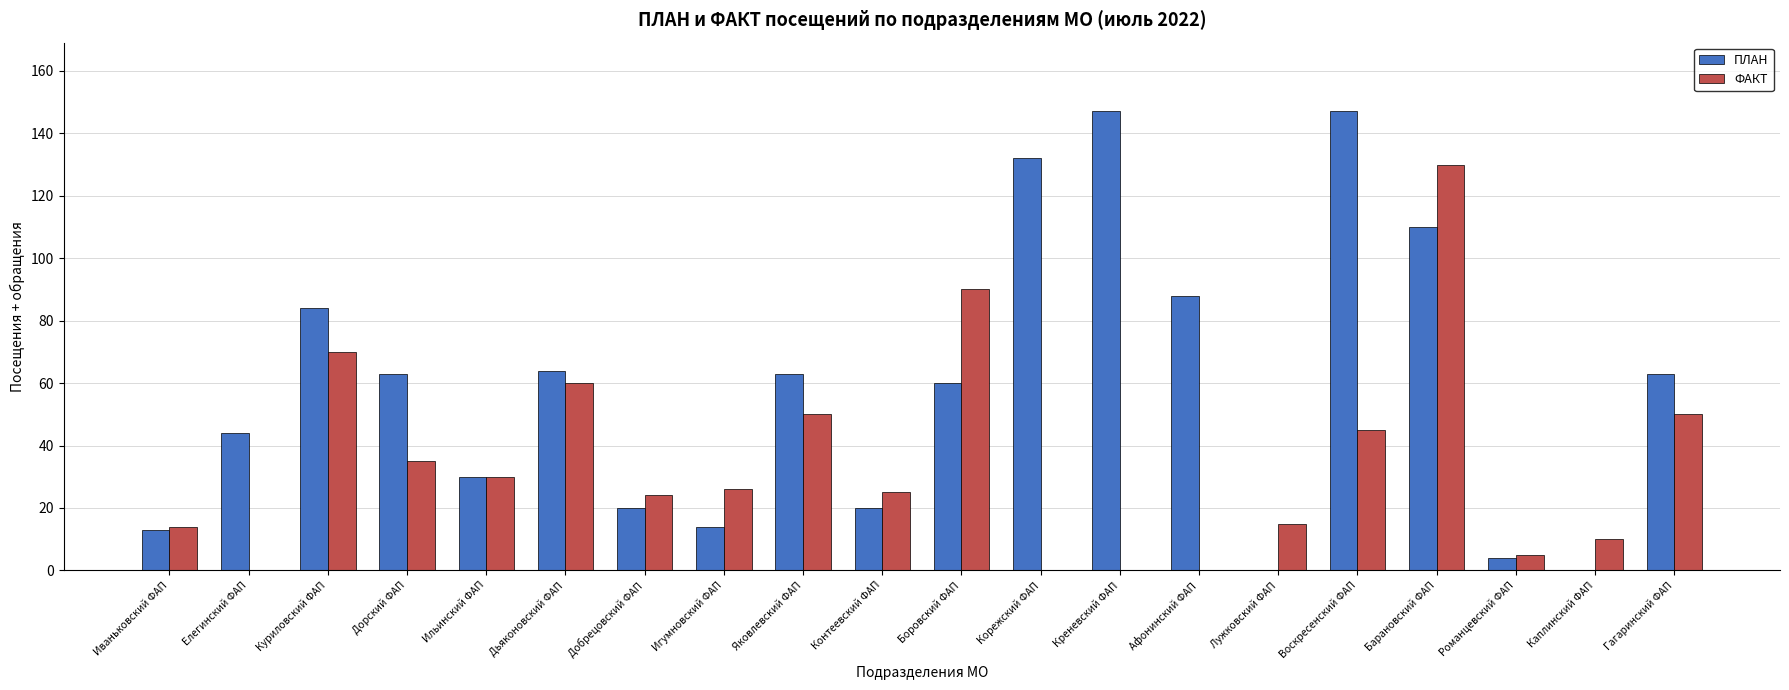

What is the sum of the ПЛАН values at Ильинский ФАП and Романцевский ФАП?

34